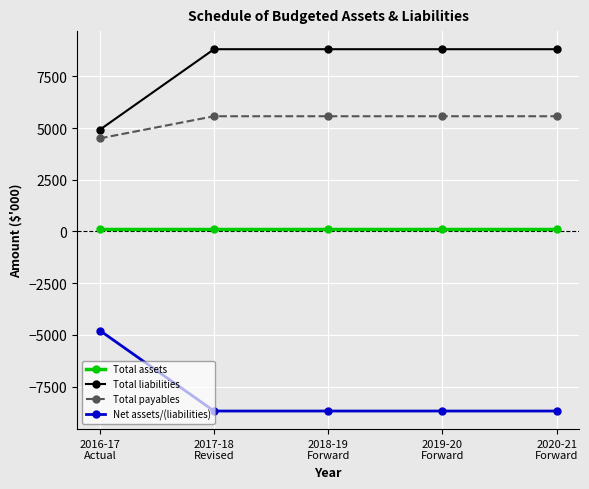

Which series has the largest total across all categories?

Total liabilities